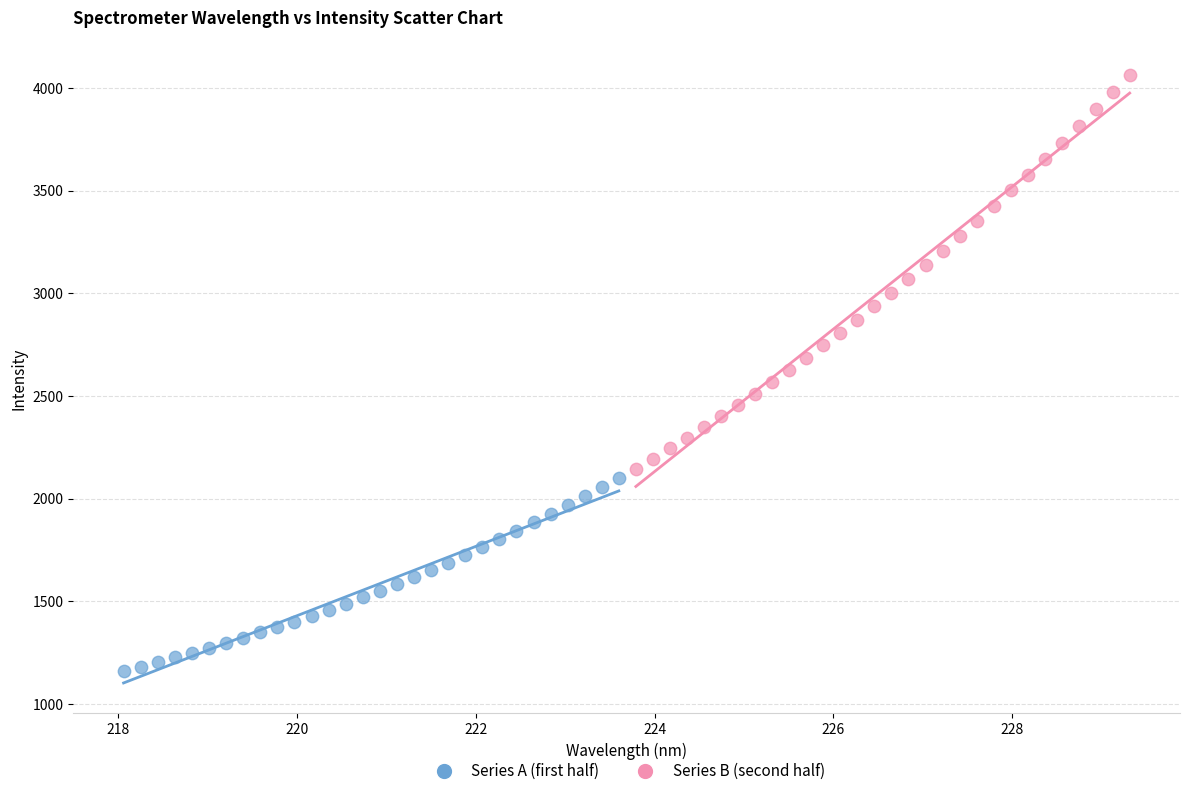

Which series has the widest spread of Y values?

Series B (second half)